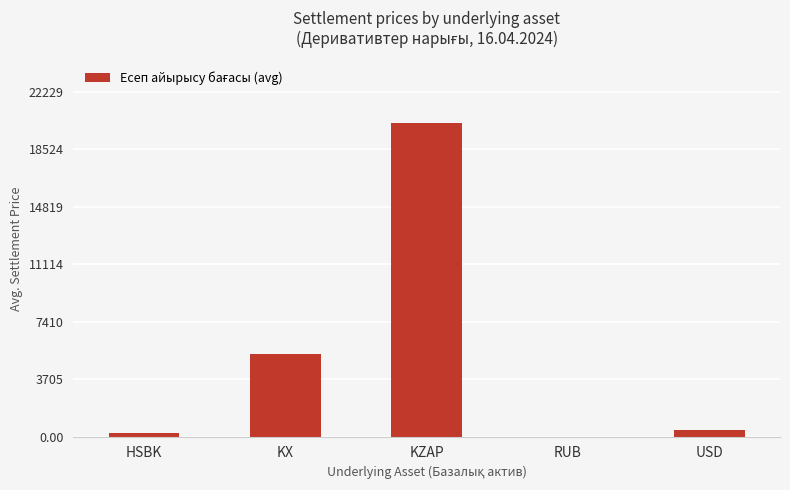

What is the maximum value shown in the chart?

20208.0